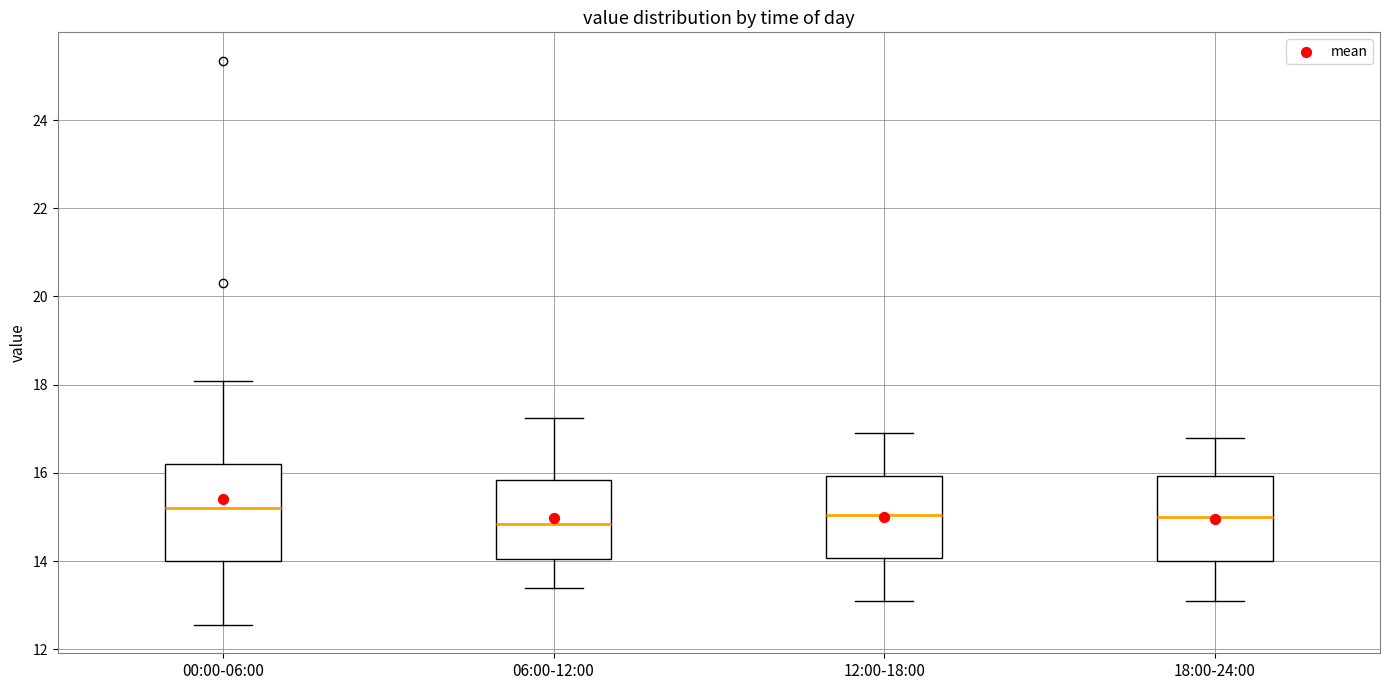

Where is the upper edge of the box for 12:00-18:00 on the y-axis? The values are not printed on the chart, so give them approximately, as read against the axis.

16.0